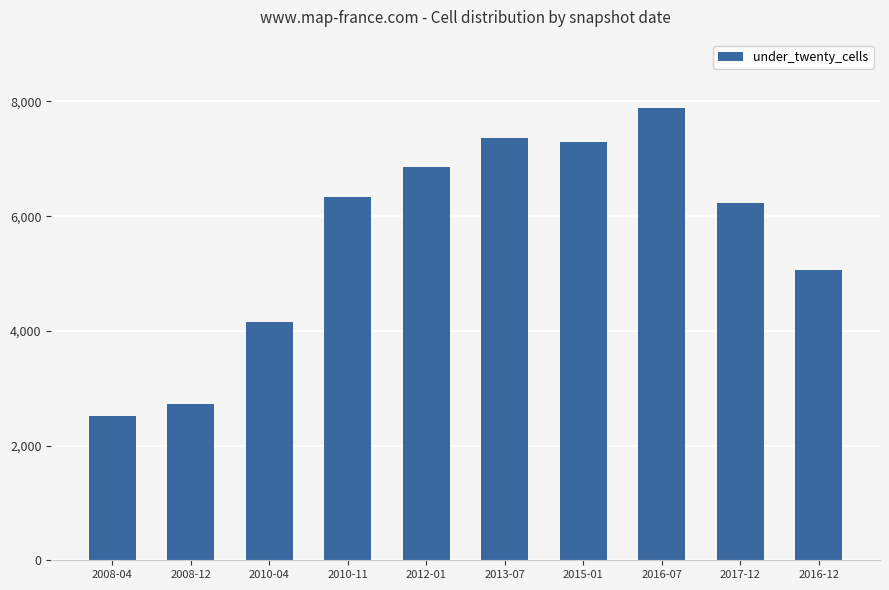

What is the difference between the second highest and minimum values?

4833